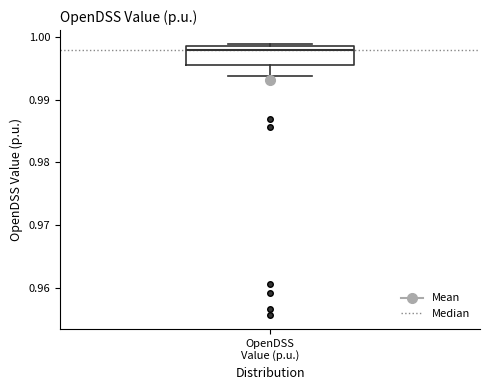

Transcribe this box plot: give where the median line is, the range the box spans, and where the two whiskers end, as read against the y-axis. The values are not printed on the chart, so give them approximately, as read against the axis.

median 0.998, box 0.996 to 0.999, whiskers 0.994 to 0.999 (just above the box's upper edge)